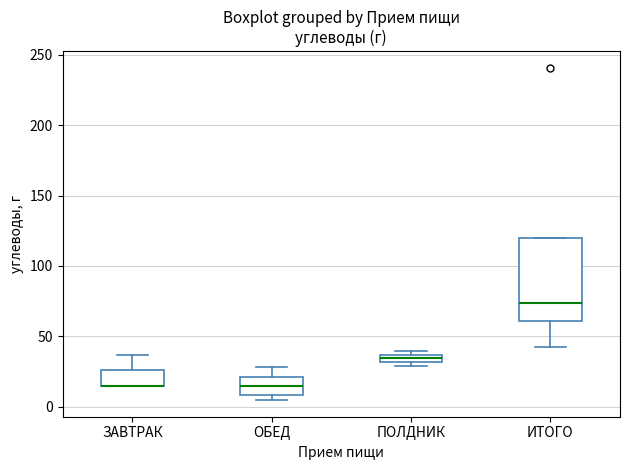

Comparing the boxes themselves (not the whiskers), which one is the tallest?

ИТОГО